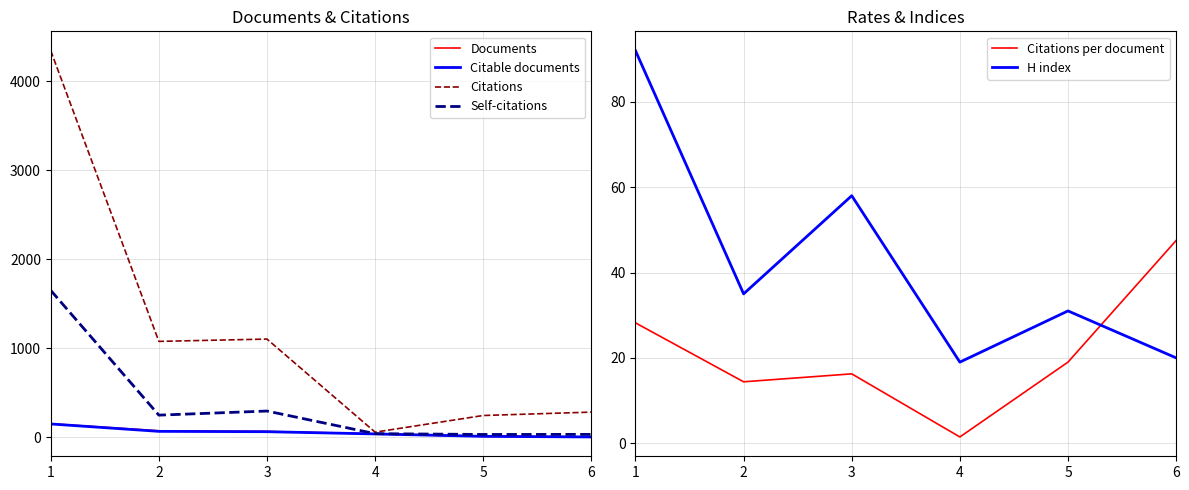

What is the difference between the Citable documents values at 5 and 2?

56